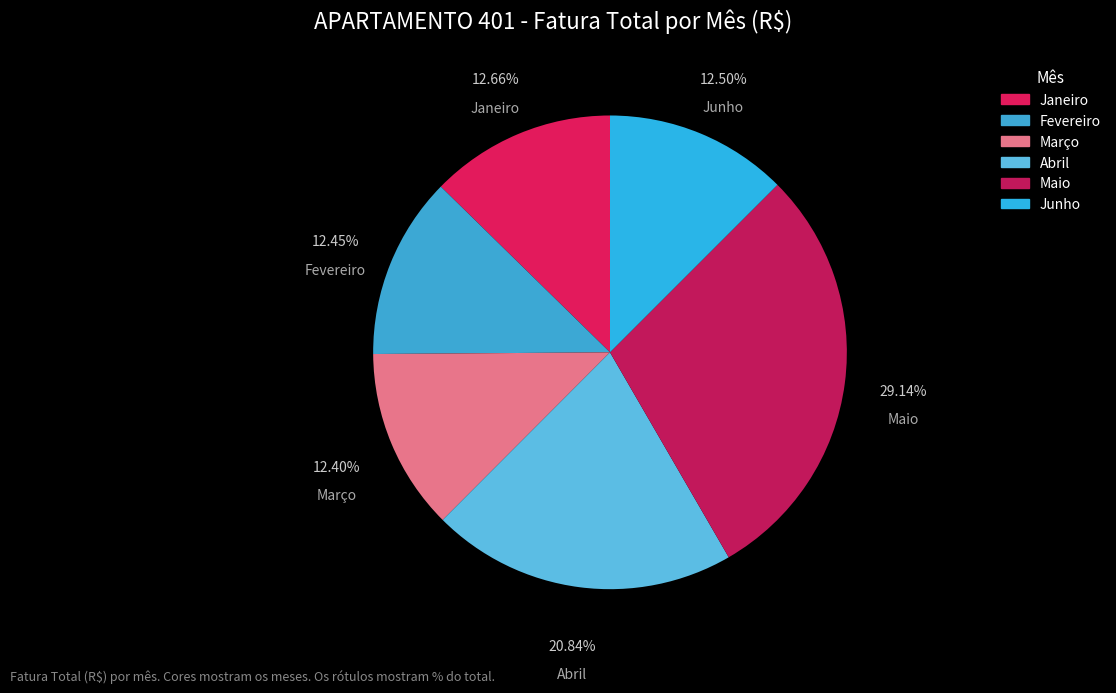

Is Maio the majority of the pie?

No